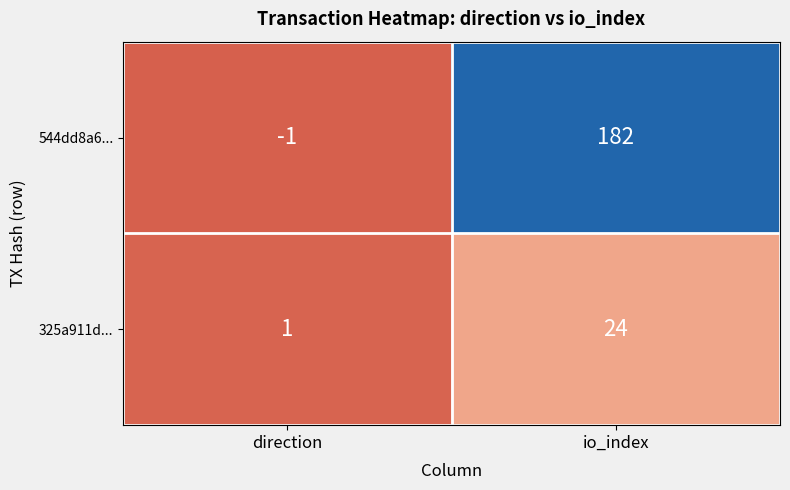

Reading left to right, list all the values displayed in this chart.

544dd8a6...: direction=-1	io_index=182
325a911d...: direction=1	io_index=24